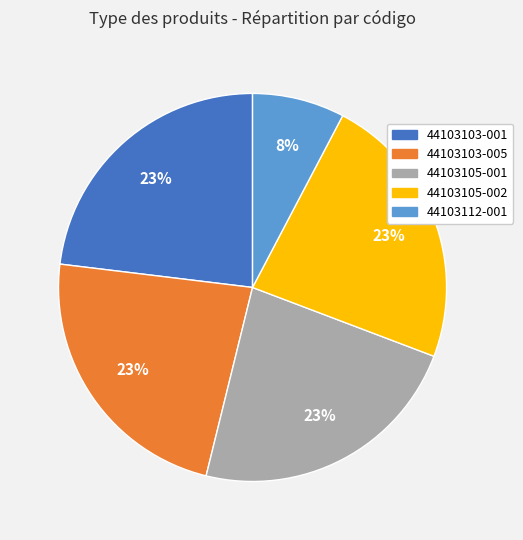

Count the number of slices in the pie.

5